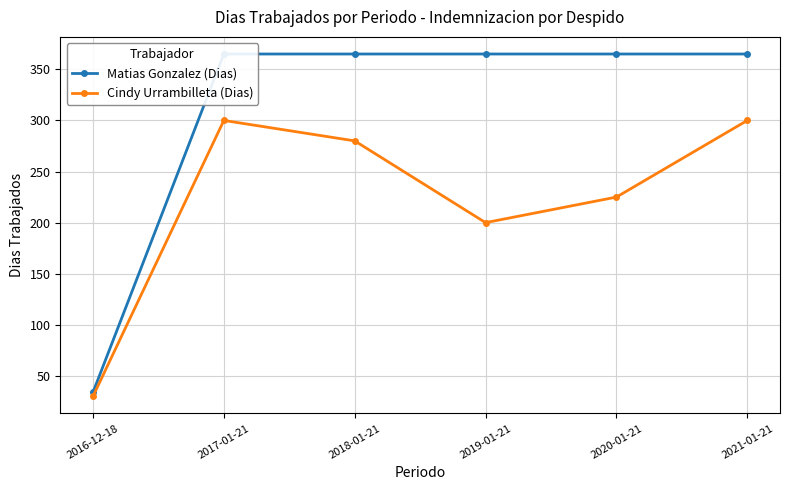

Does the chart have visible grid lines?

Yes